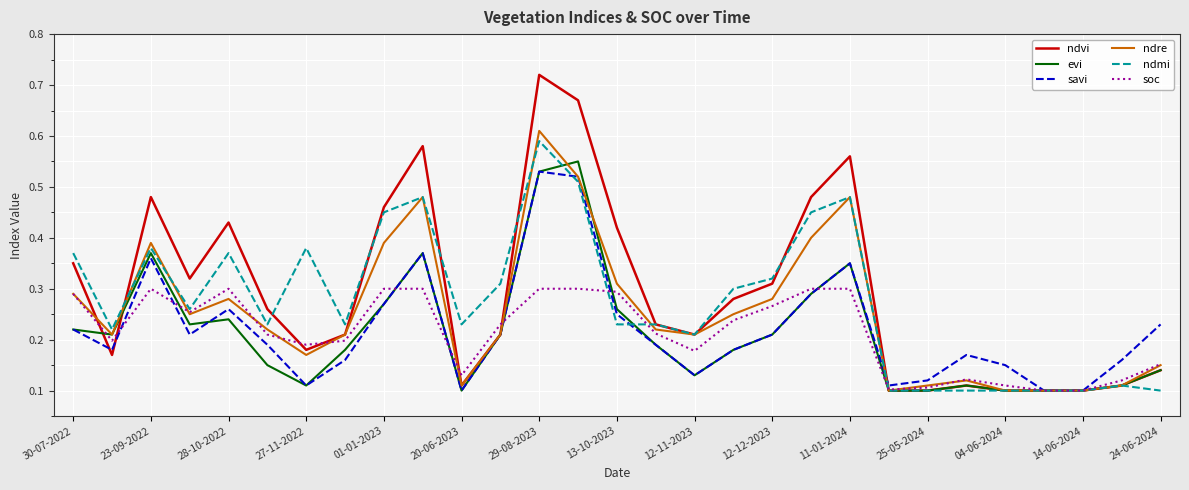

Is this an area chart (filled region under the line)?

No